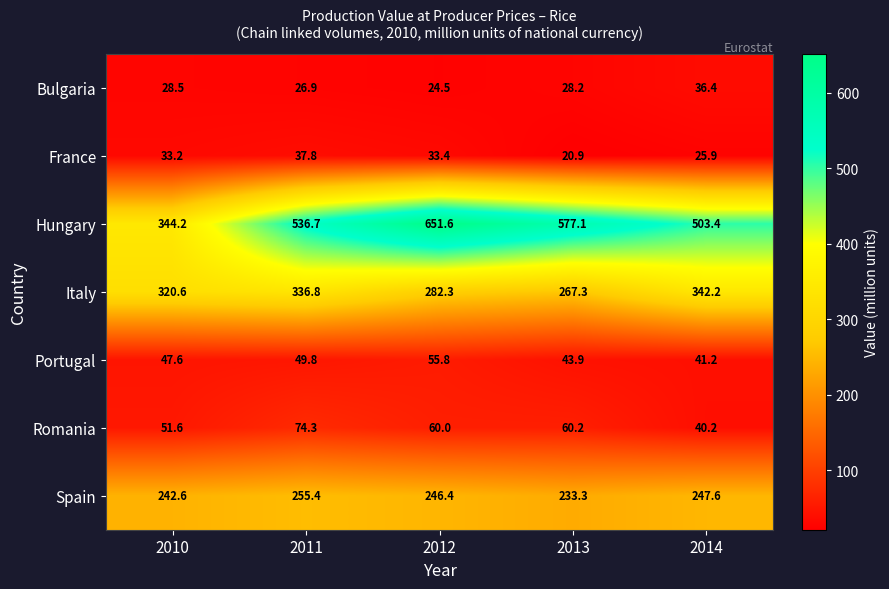

What is the total value across all series at 2012?

1354.0